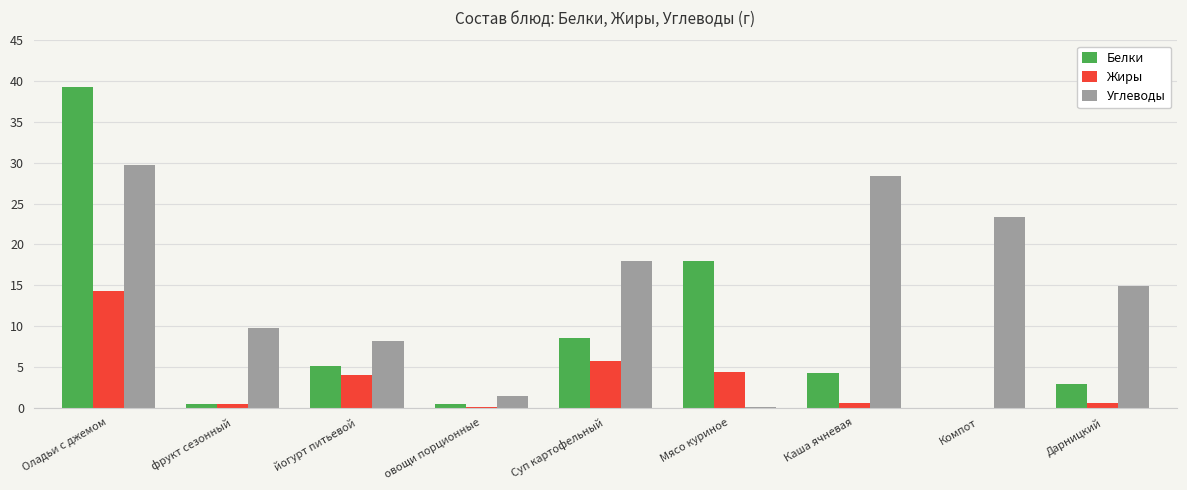

True or false: Белки has a value of 8.5 at Суп картофельный.

True